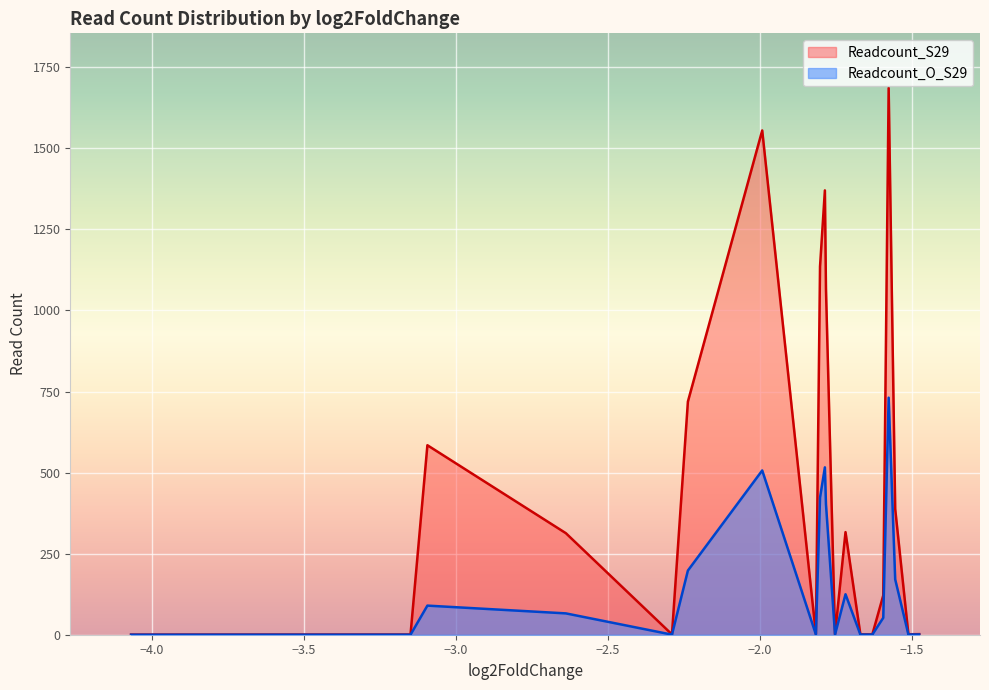

What is the highest value of the Readcount_S29 series?

1685.9